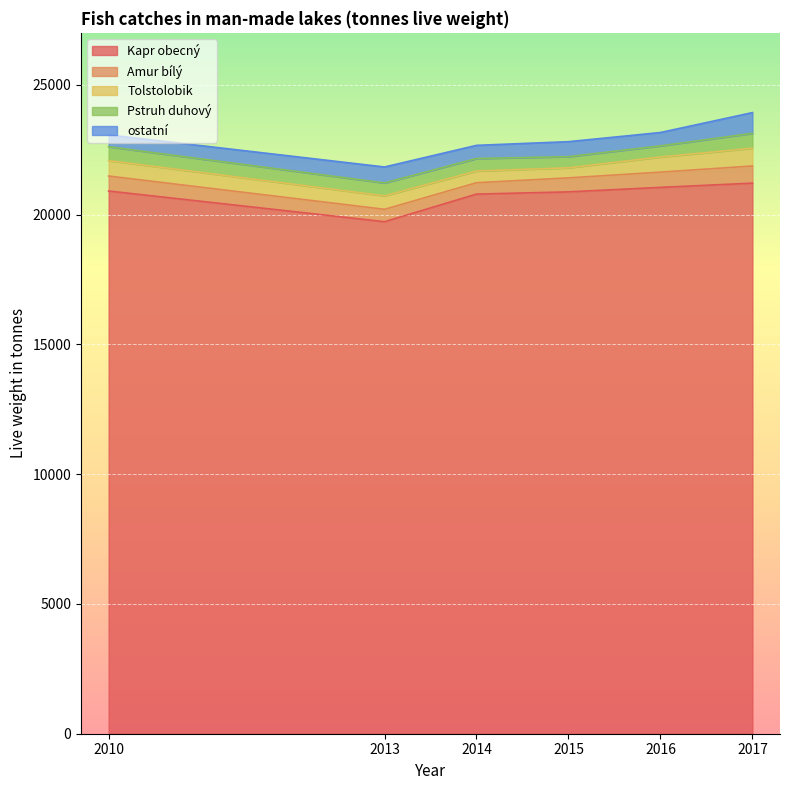

How many values in the ostatní series are below 578?

3